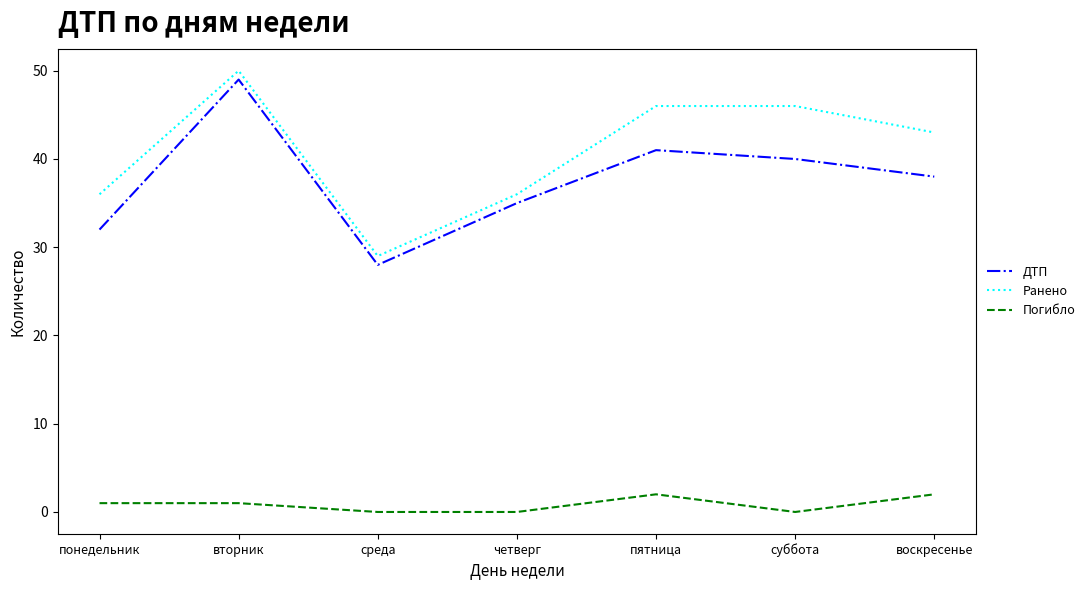

True or false: Ранено and Погибло cross at least once.

False